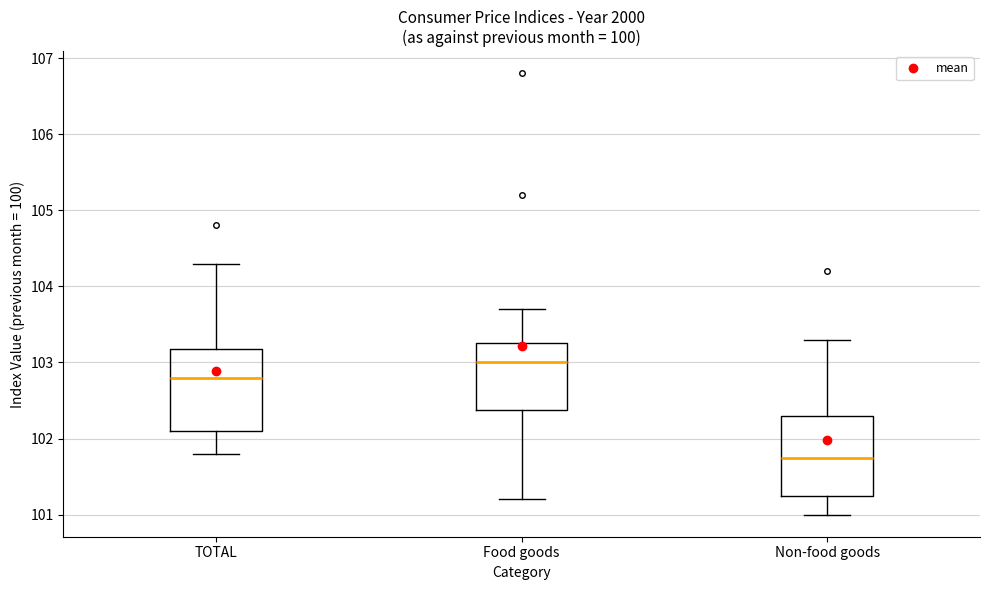

Reading left to right, transcribe this box plot: for each box, give where its median line is, the range the box spans, and where its two whiskers end, as read against the y-axis. The values are not printed on the chart, so give them approximately, as read against the axis.

TOTAL: median 102.8, box 102.1 to 103.2, whiskers 101.8 to 104.3
Food goods: median 103.0, box 102.4 to 103.3, whiskers 101.2 to 103.7
Non-food goods: median 101.8, box 101.3 to 102.3, whiskers 101.0 to 103.3